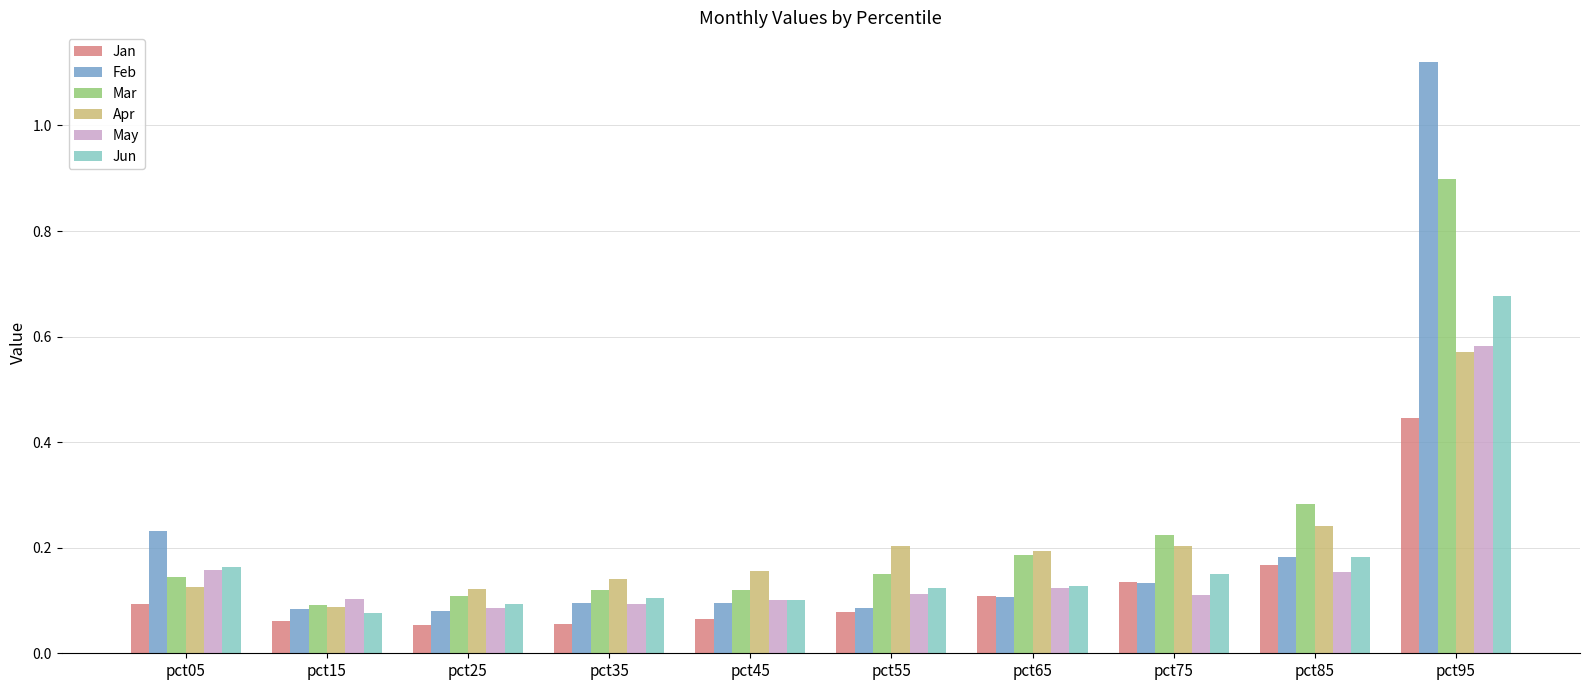

Count the Mar values in the range 0 to 1.

10